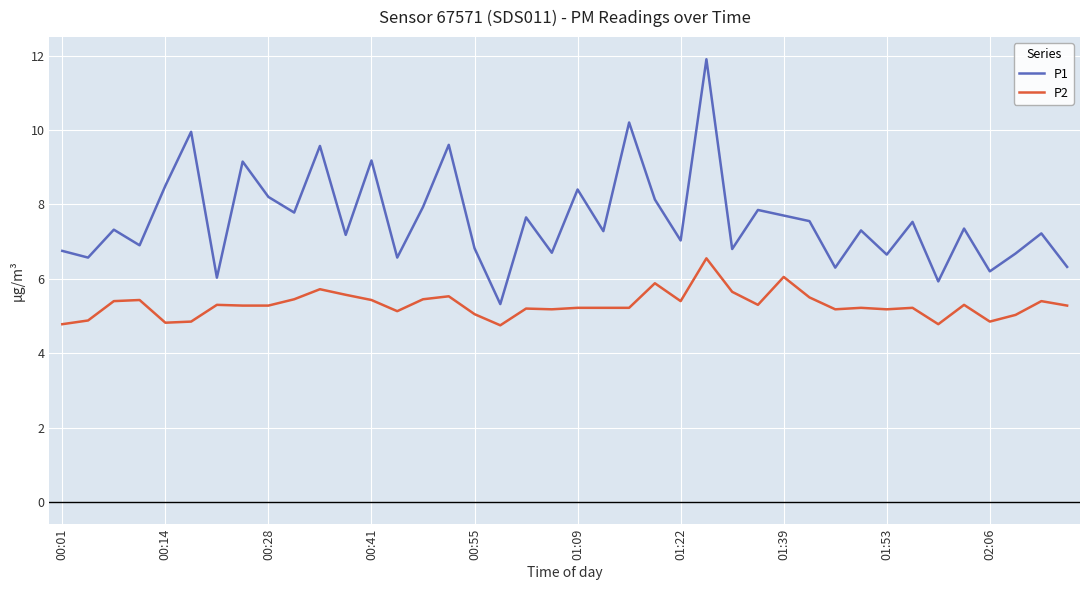

True or false: P2 and P1 cross at least once.

False